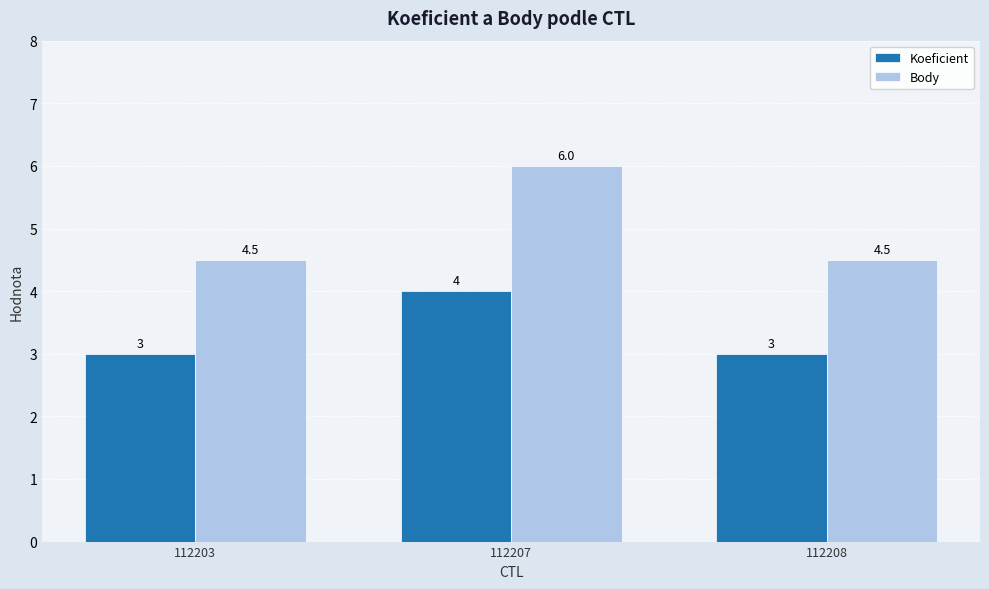

What is the lowest value of the Koeficient series?

3.0